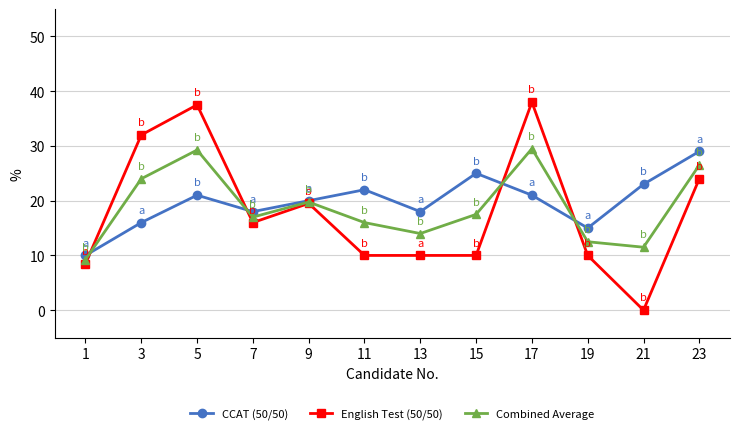

What value does the Combined Average series have at 13?

14.0